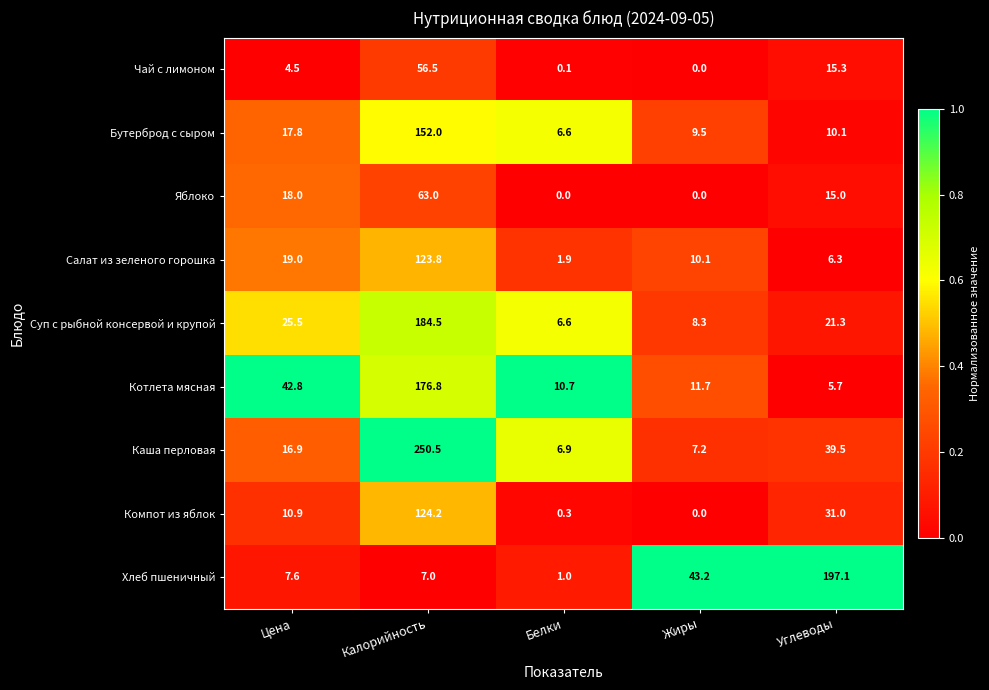

How many data points does each series have?

5